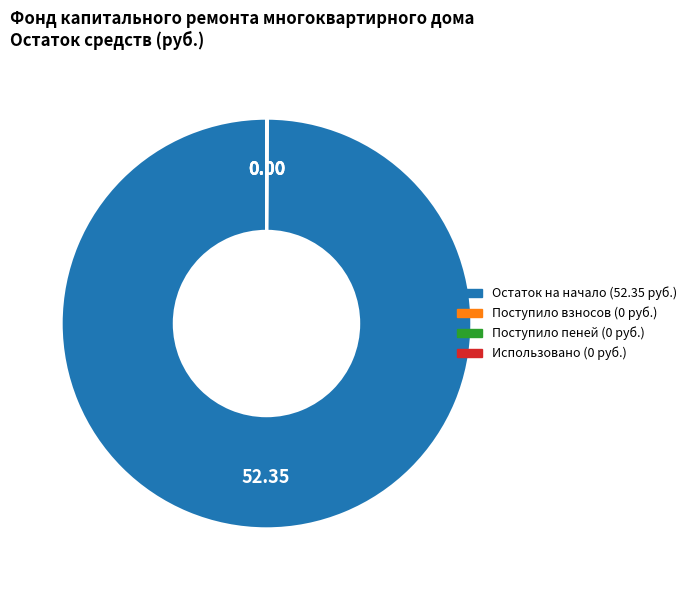

Is there any slice that represents more than half of the pie?

Yes